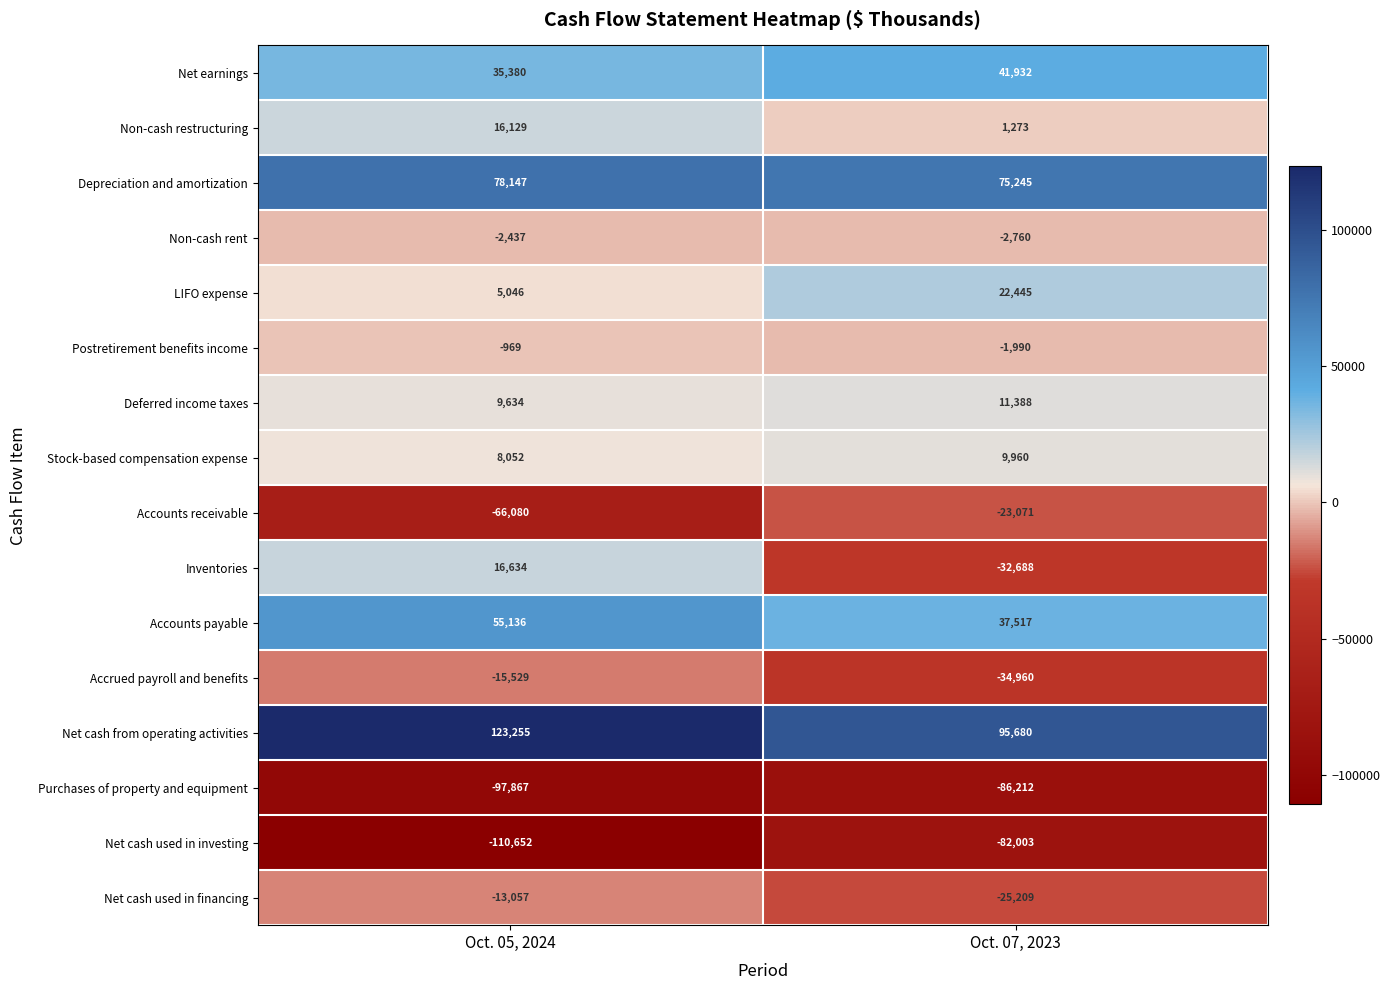

At which category is the sum across all series the highest?

Oct. 05, 2024